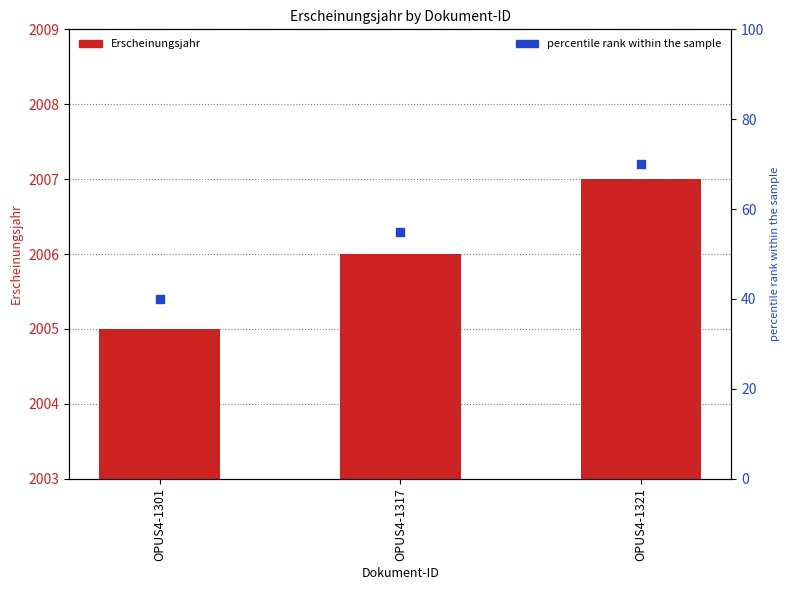

At which category is the sum across all series the highest?

OPUS4-1321